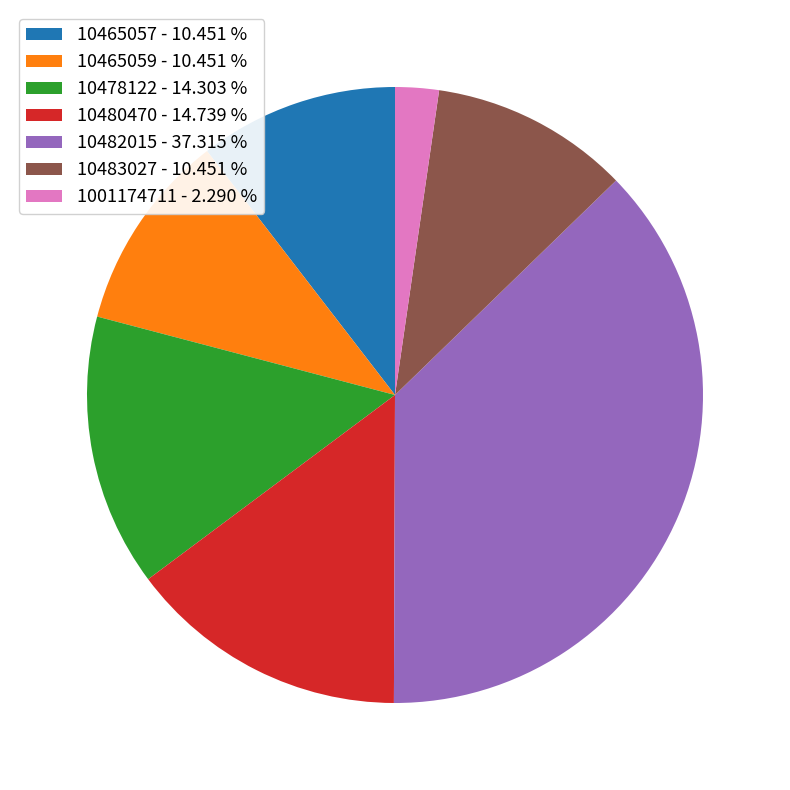

Count the number of slices in the pie.

7